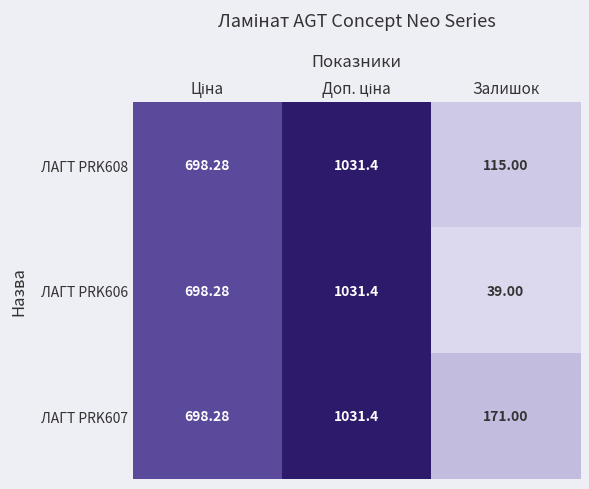

Is the value of ЛАГТ PRK608 at Залишок greater than the value of ЛАГТ PRK607 at Залишок?

No